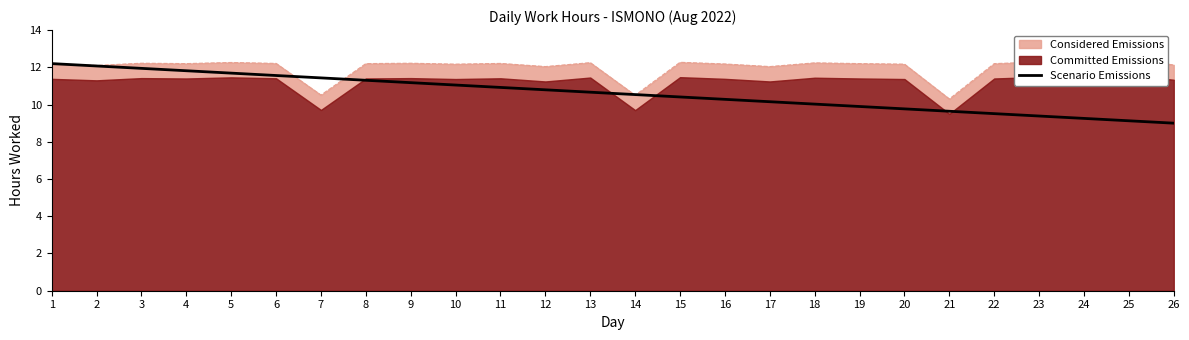

Which label corresponds to the smallest value in the chart?

26